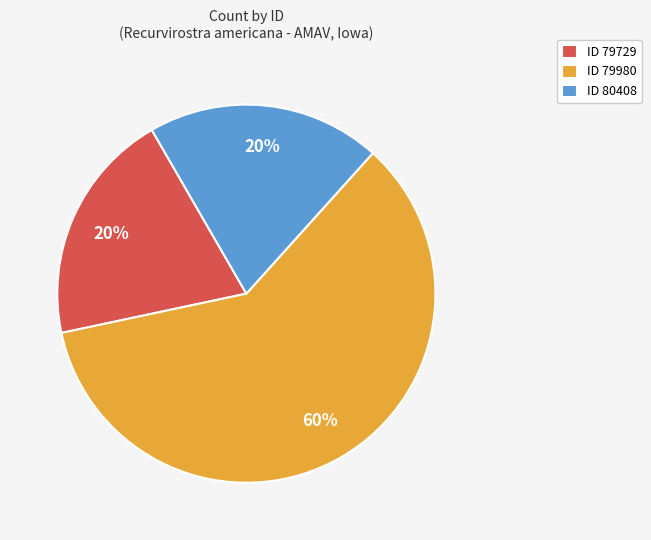

Which category has the biggest portion of the pie?

ID 79980